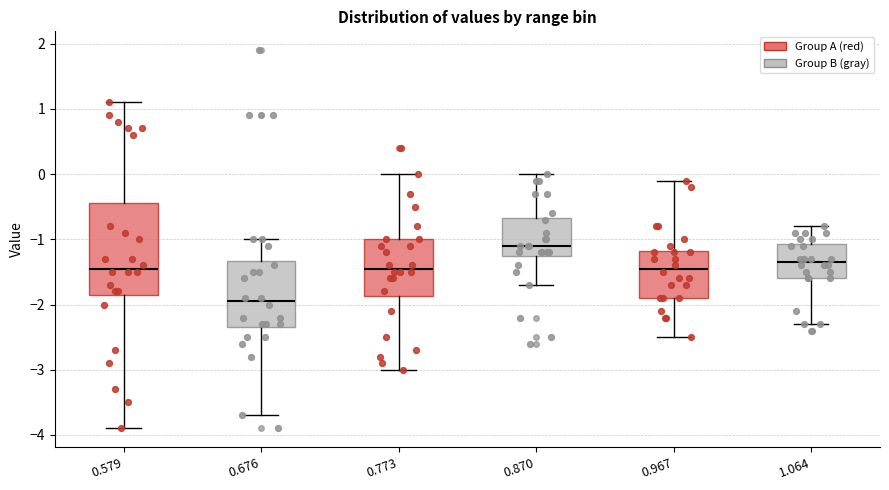

Where does the lower whisker of the box at x = 0.676 end on the y-axis? The values are not printed on the chart, so give them approximately, as read against the axis.

-3.7